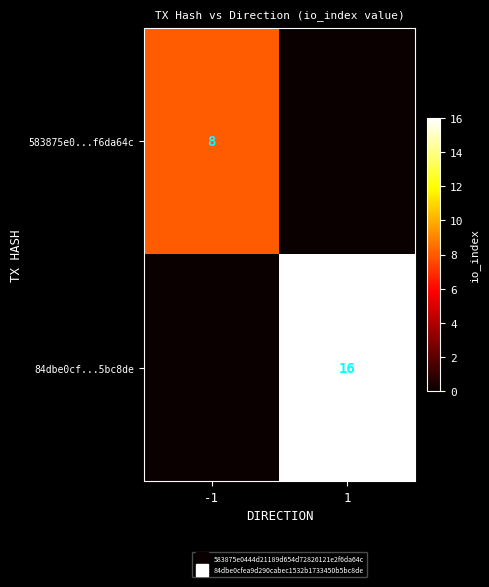

How many positive values does the 583875e0...f6da64c series have?

1